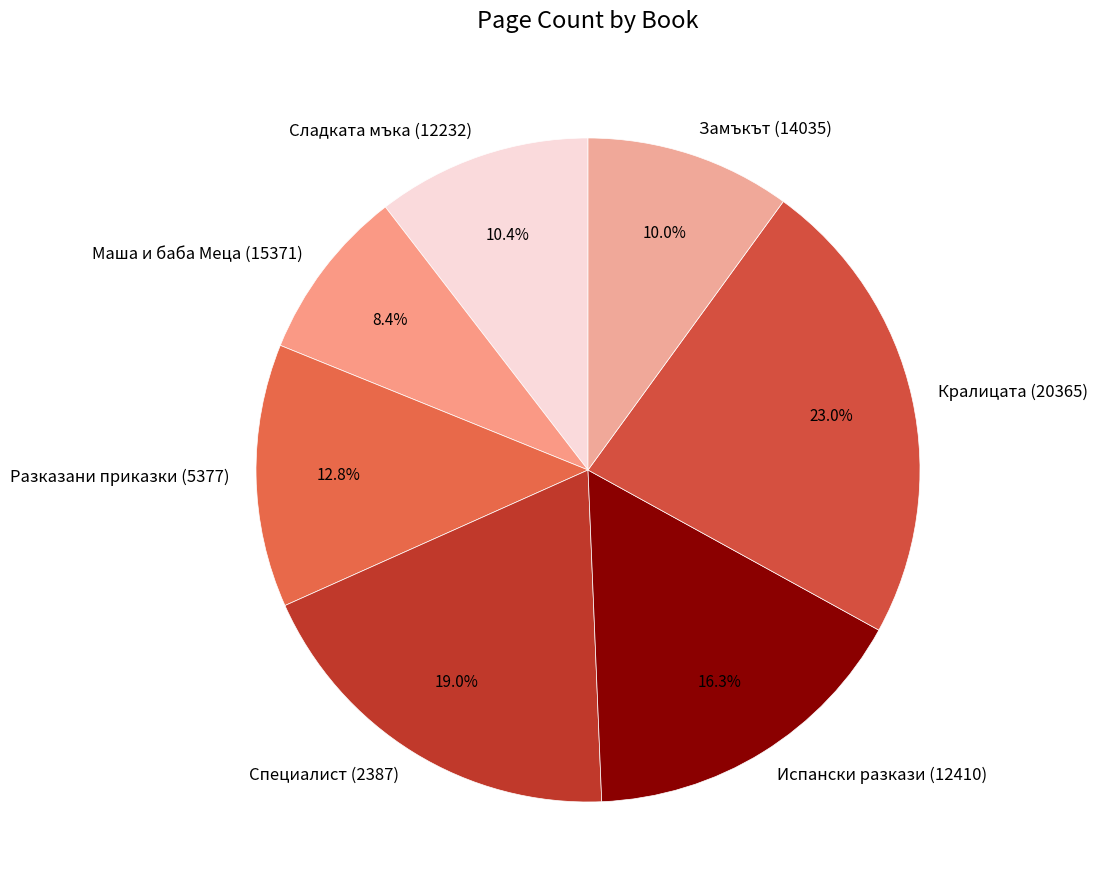

What is the largest slice in the pie chart?

Кралицата (20365)